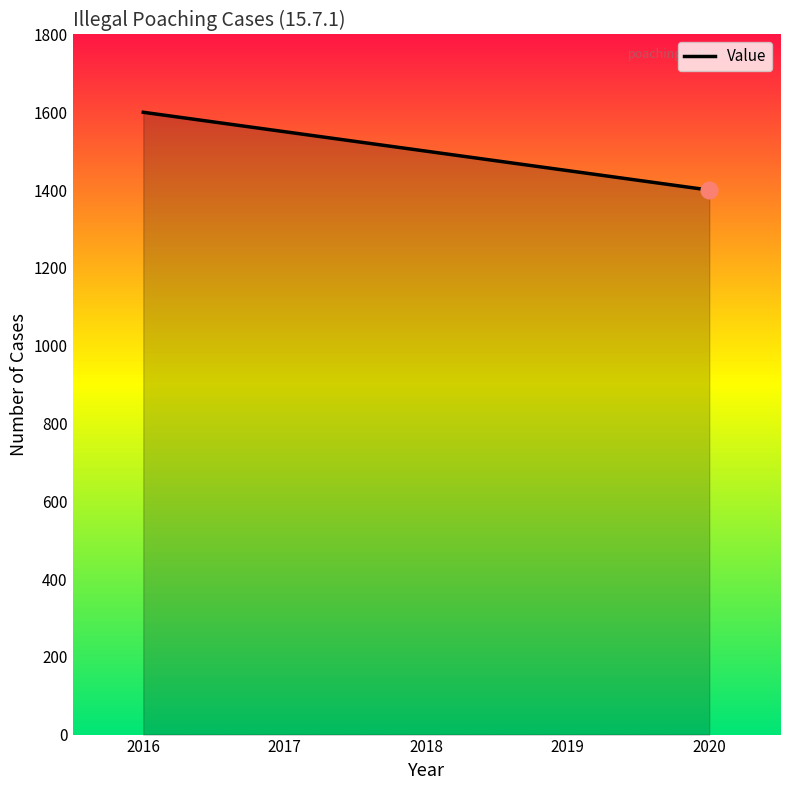

Count the number of data series in this chart.

1